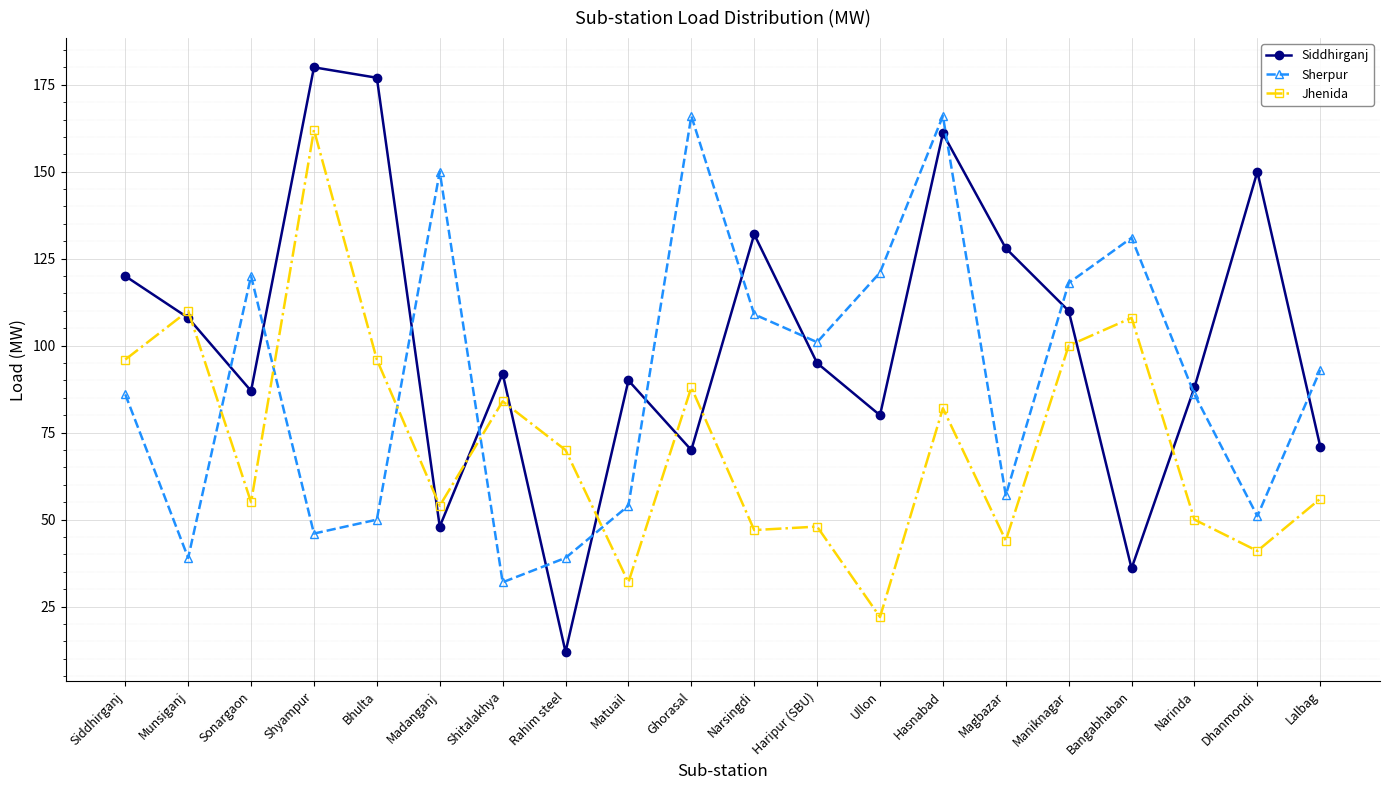

True or false: Siddhirganj has more than 1 interior local peaks.

True